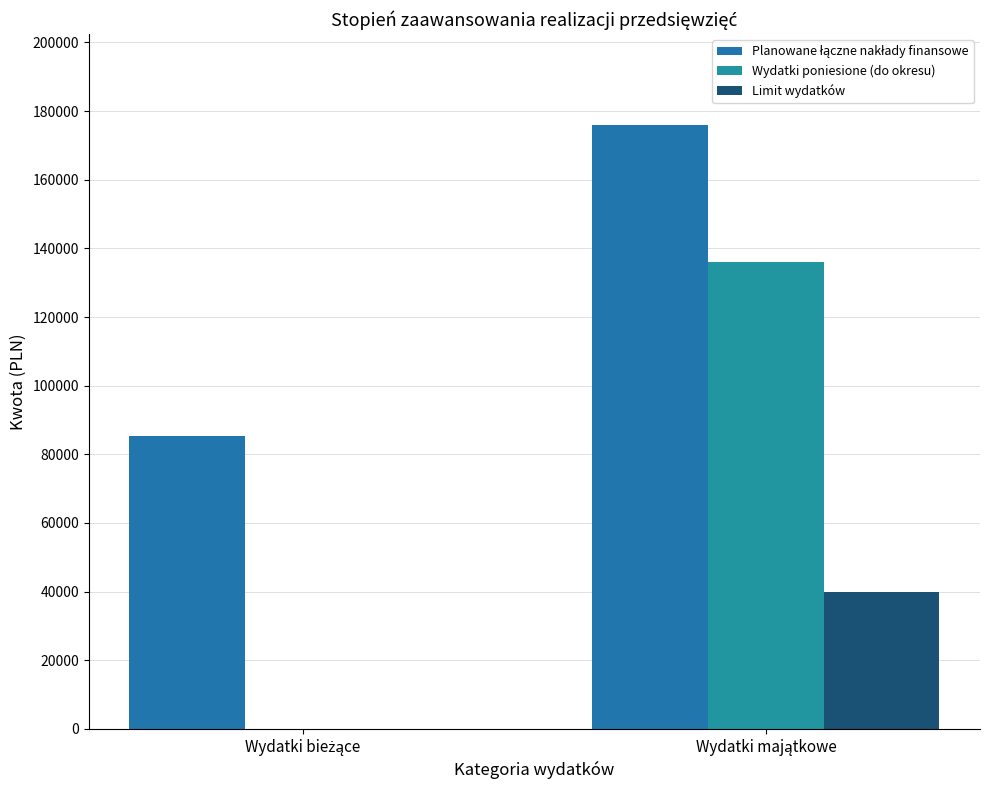

How many series are shown in this chart?

3